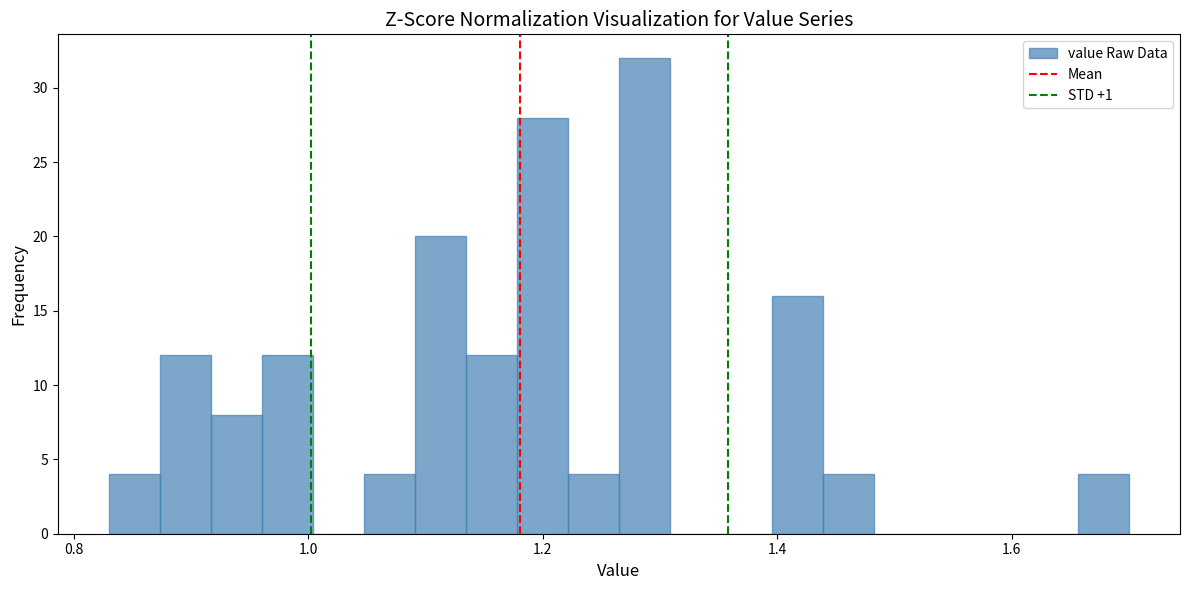

Around what value on the x-axis is the tallest bar? Give the approximate position of its centre, as read against the axis.

1.28